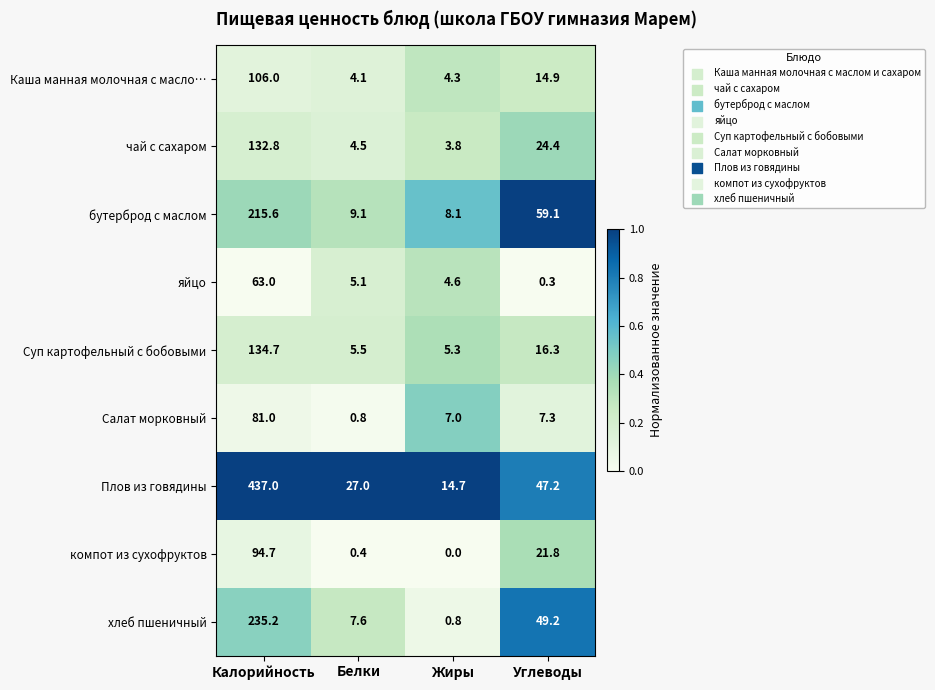

Which series changed the most between Белки and Жиры?

Плов из говядины